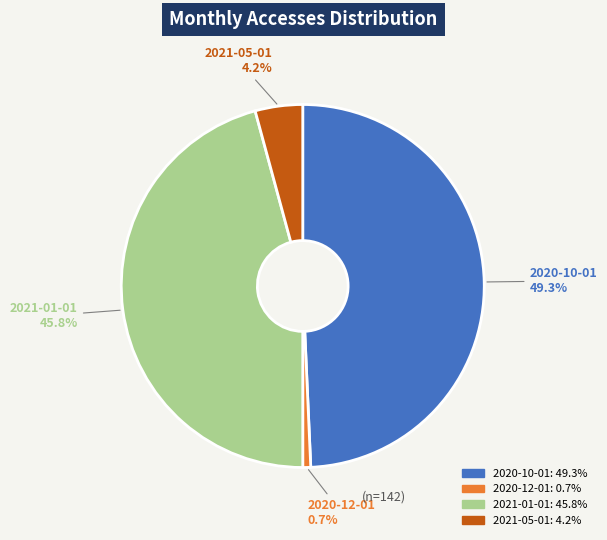

Which slice is the largest?

2020-10-01